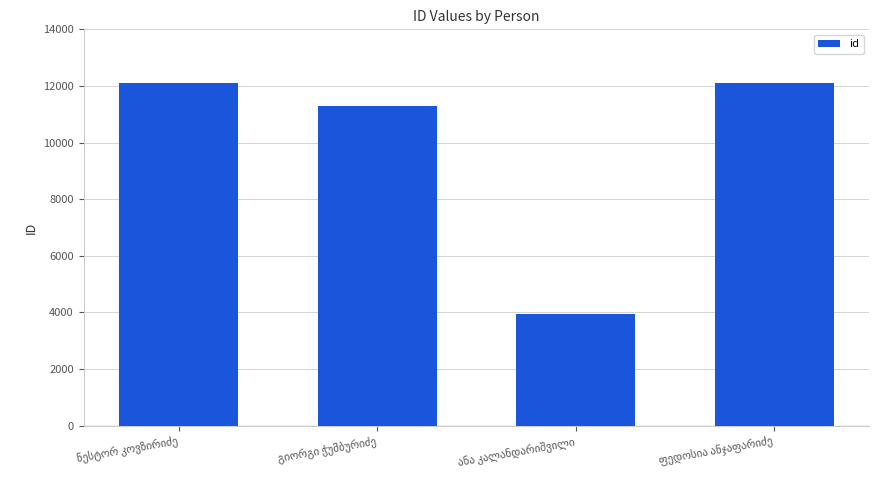

What is the value of the 2nd bar from the left?

11274